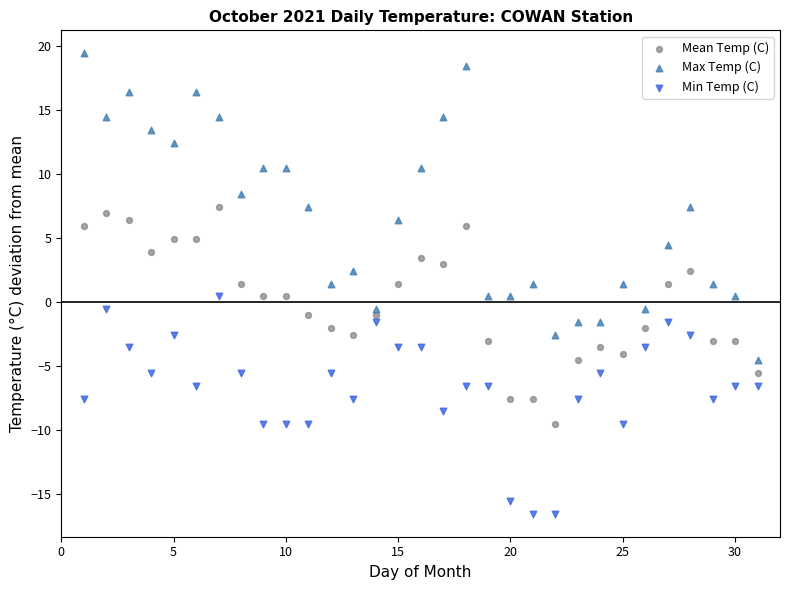

What is the X range (max minus min) for the scatter plot?

30.0